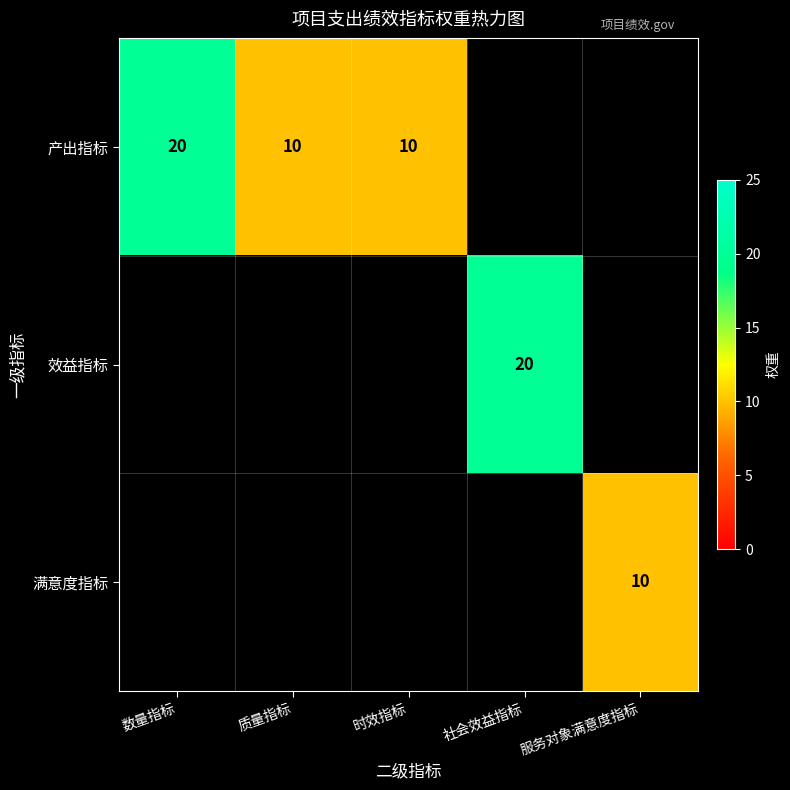

The value of 产出指标 at 时效指标 is 10. True or false?

True